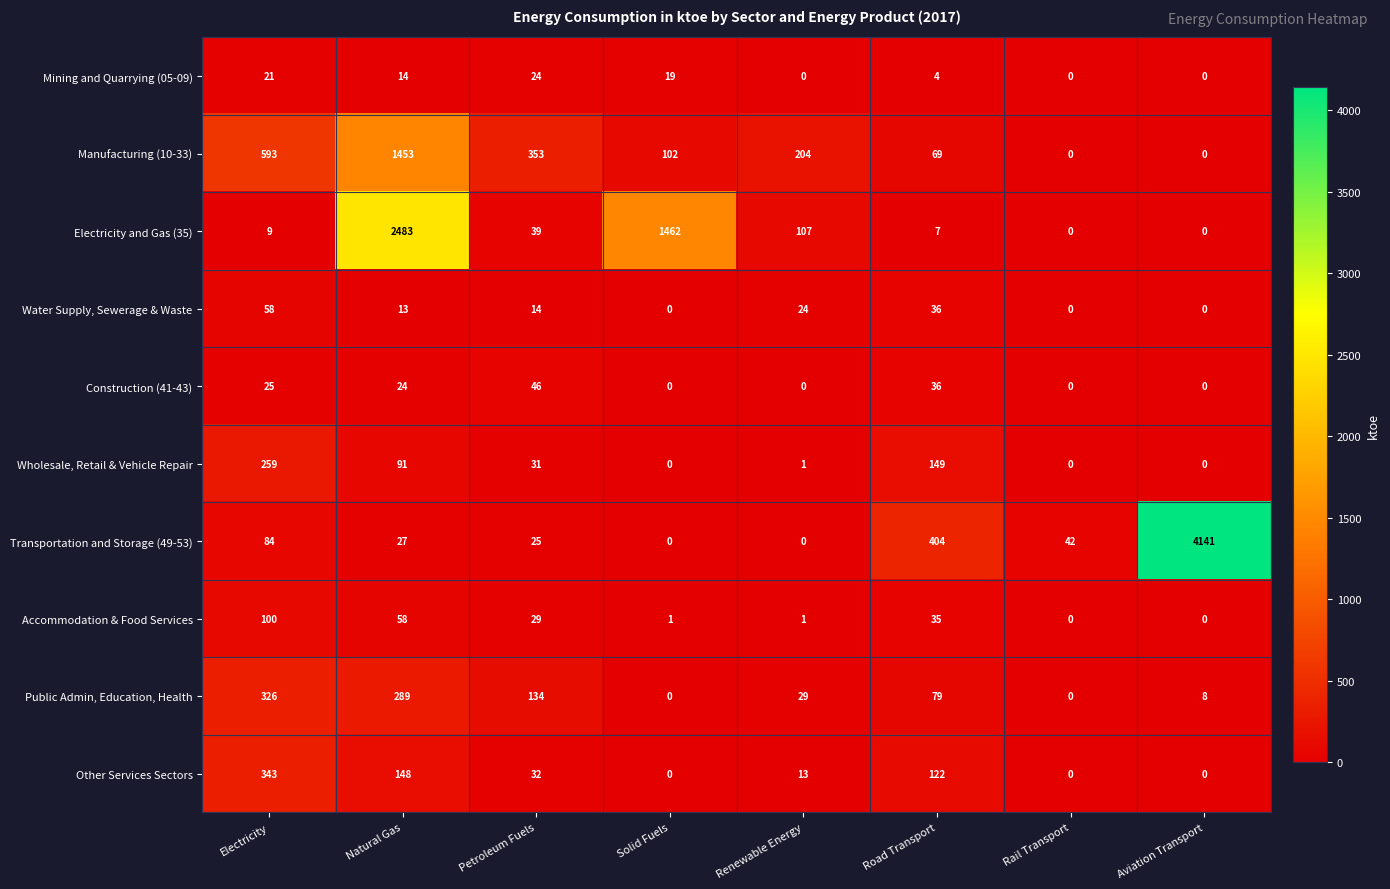

Which series has the widest spread of values?

Transportation and Storage (49-53)